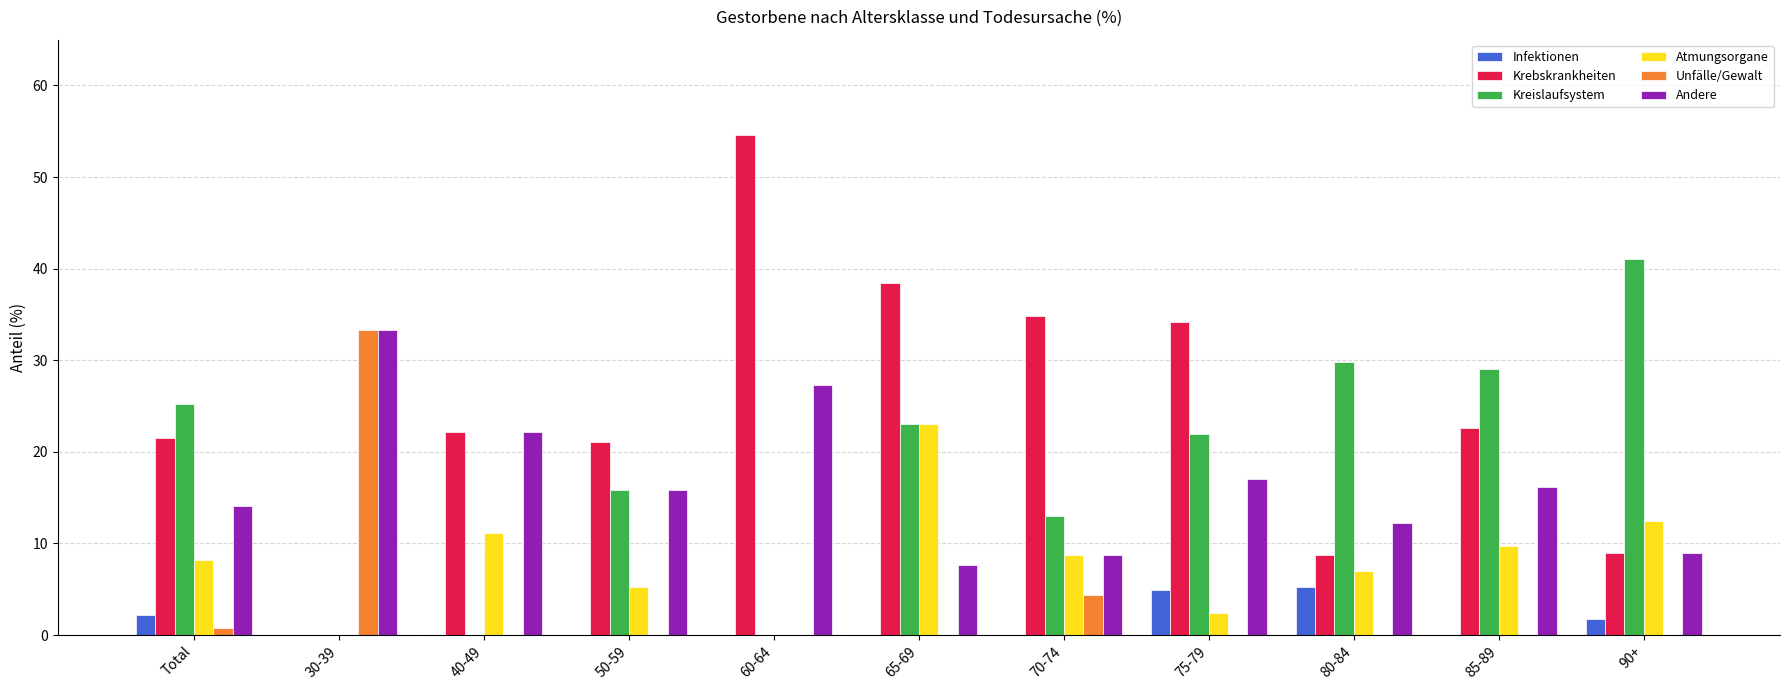

The Andere series shows 8.9 at 90+. True or false?

True